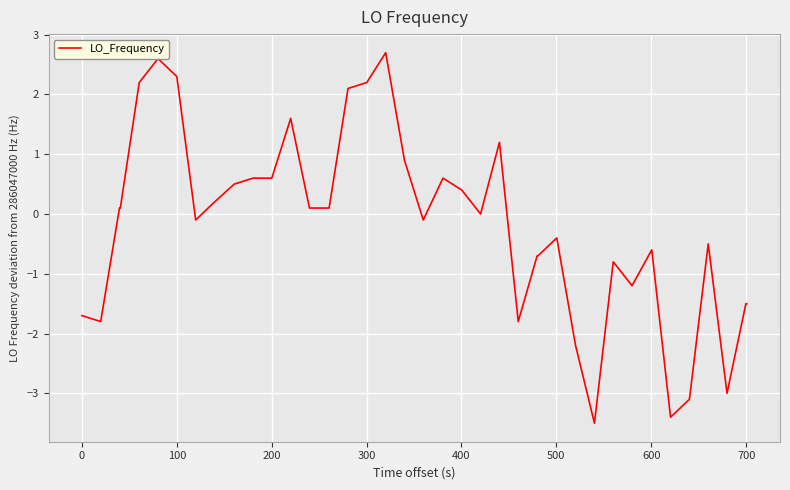

What is the greatest value displayed?

2.7